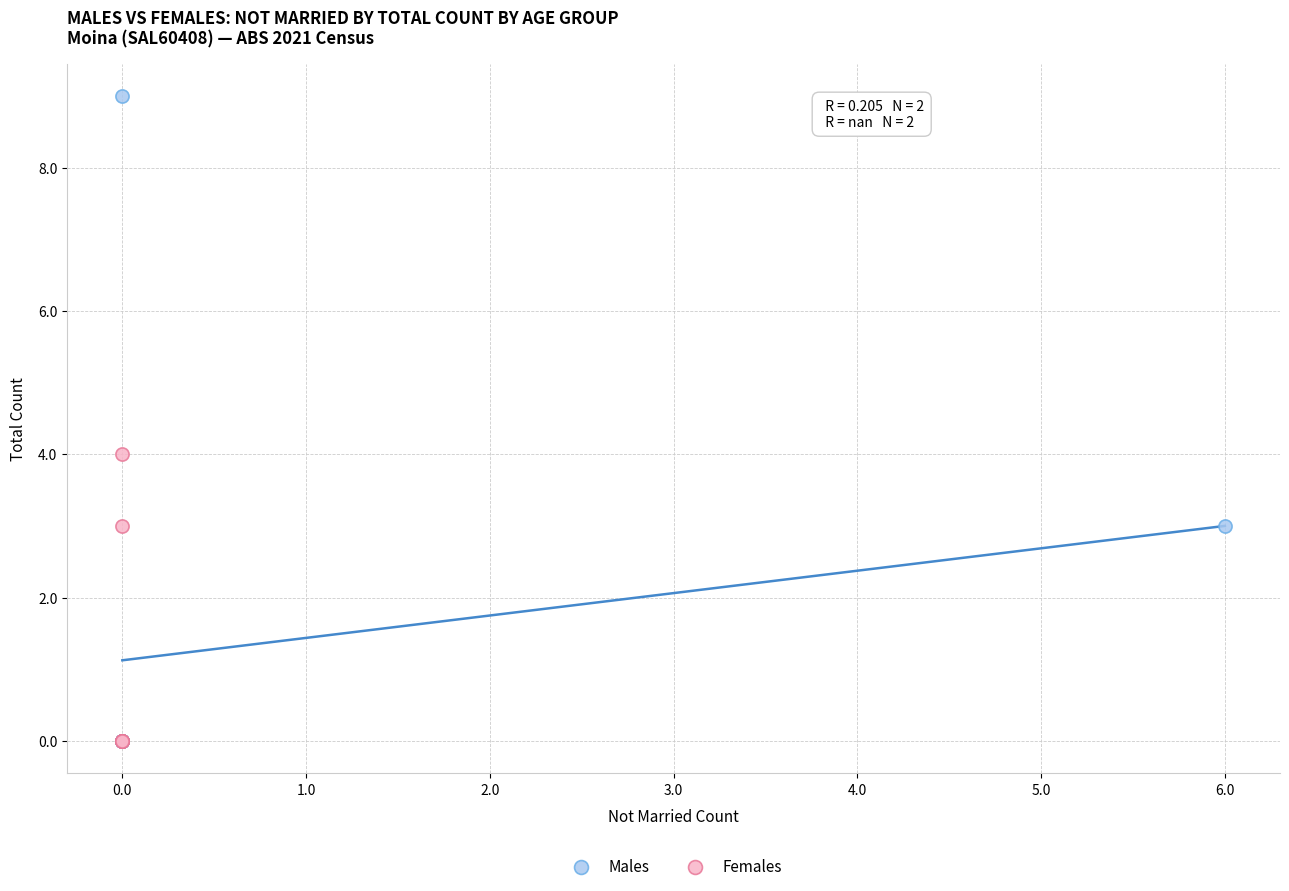

Which series has the largest Y range (max minus min)?

Males